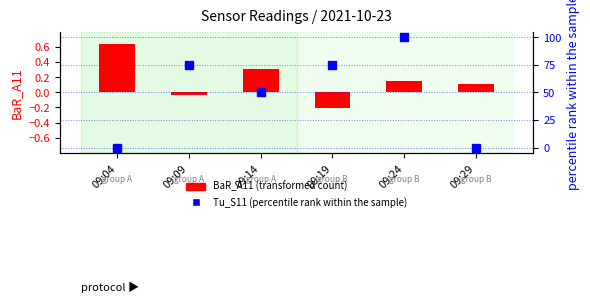

Reading left to right, what are all the values shown in this chart?

BaR_A11 (transformed count): 09:04=0.6	09:09=-0.0	09:14=0.3	09:19=-0.2	09:24=0.1	09:29=0.1
Tu_S11 (percentile rank): 09:04=0.0	09:09=75.0	09:14=50.0	09:19=75.0	09:24=100.0	09:29=0.0